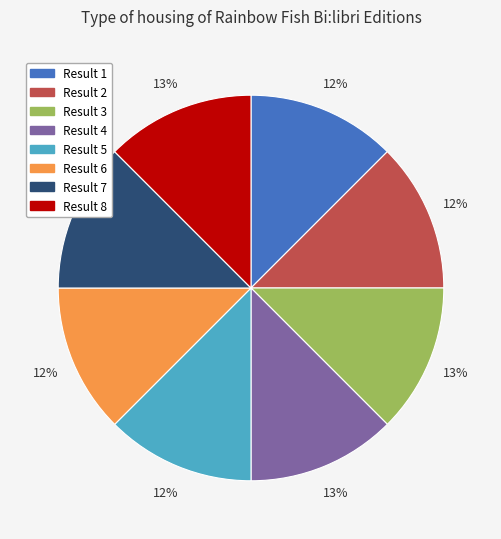

Does any single category account for the majority?

No